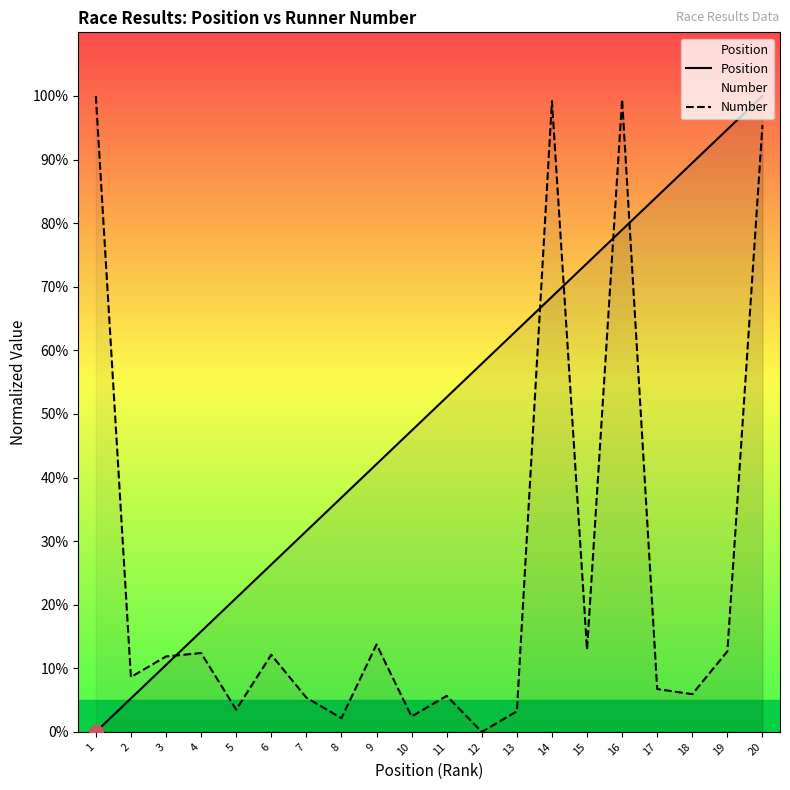

Which label corresponds to the largest value in the chart?

20